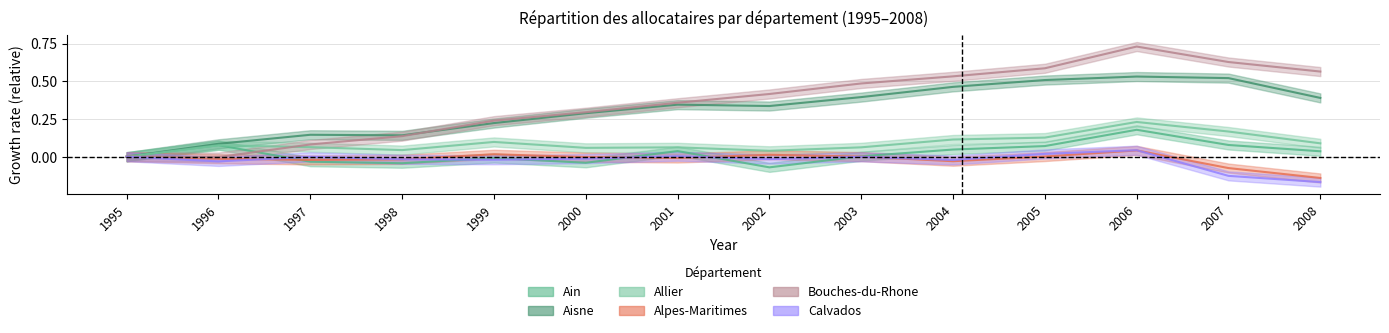

At which category does Allier reach its first local peak?

1996